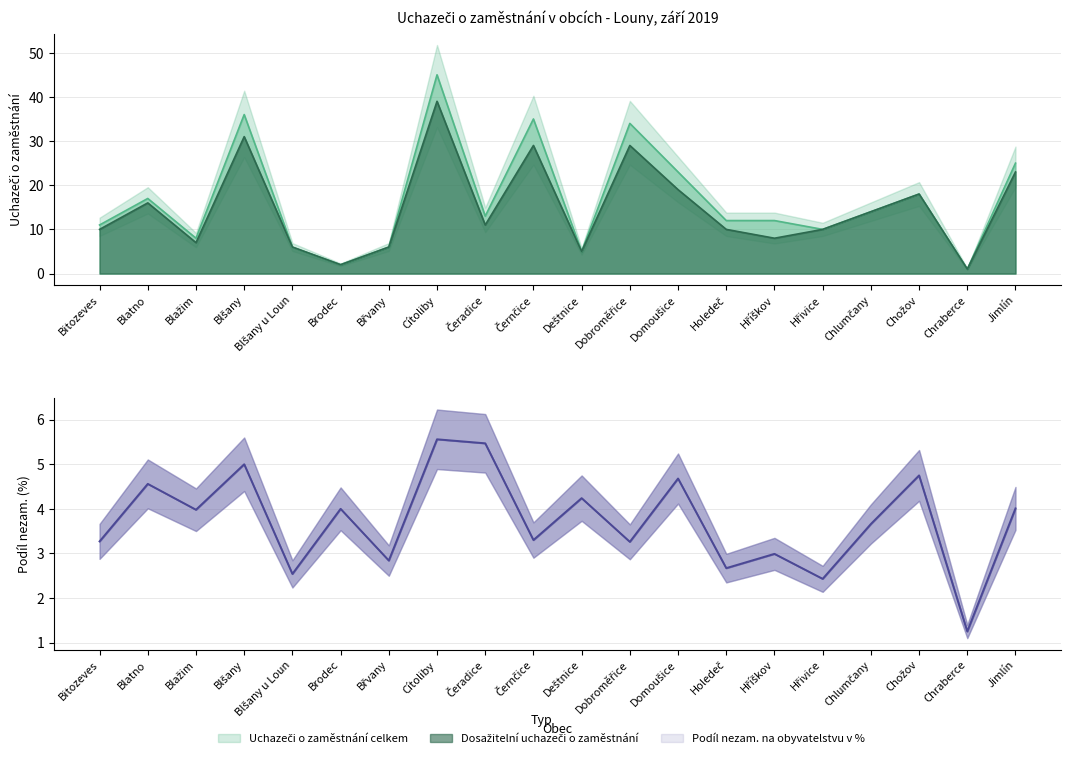

Which category has the highest value across all series?

Cítoliby